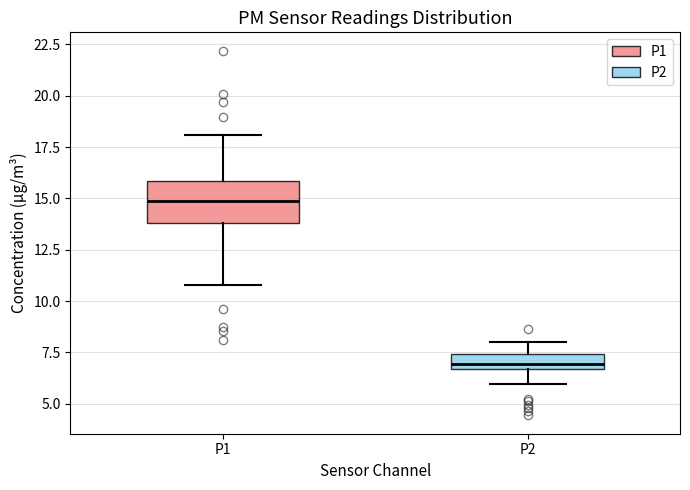

Which box's median line is the lowest?

P2